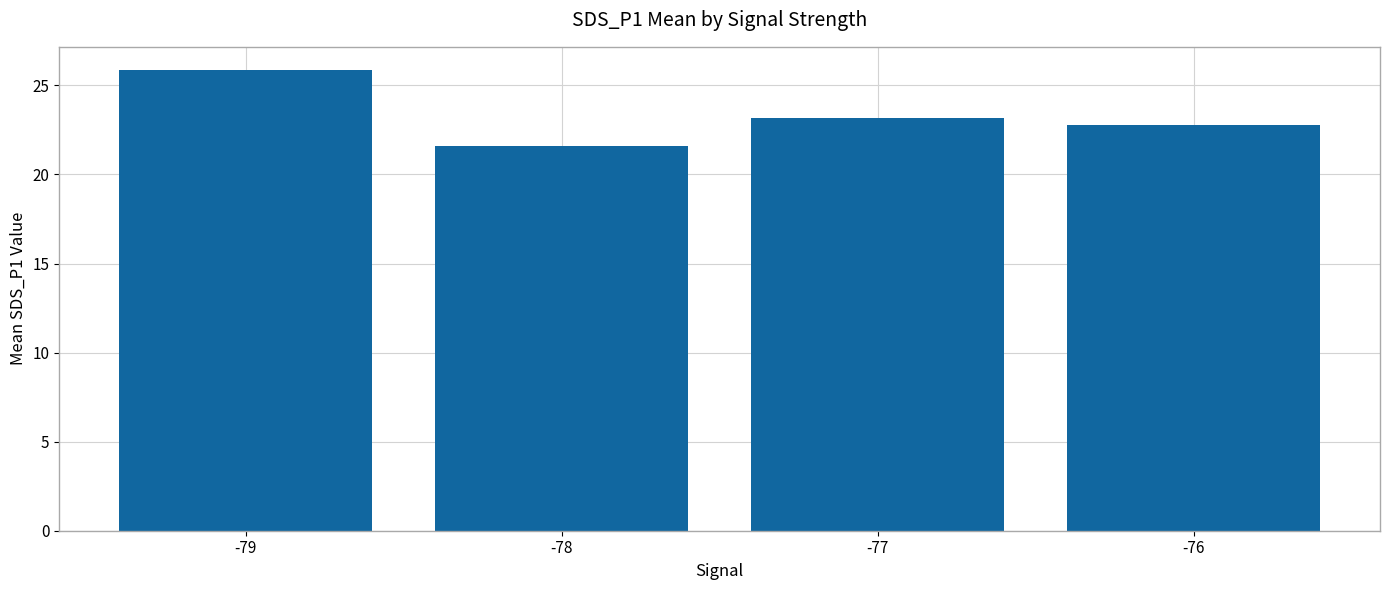

The value at -76 is 31.4. True or false?

False